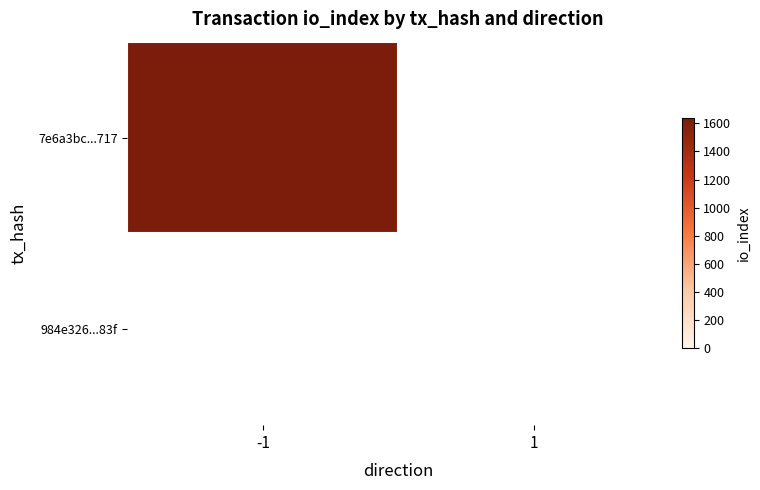

Reading left to right, extract all data points from this chart.

7e6a3bc695dc74af43421ee5a67daa93d86d717: direction=-1	io_index=1635
984e326794d2ef917d51936a9f18d915617c83f: direction=1	io_index=0